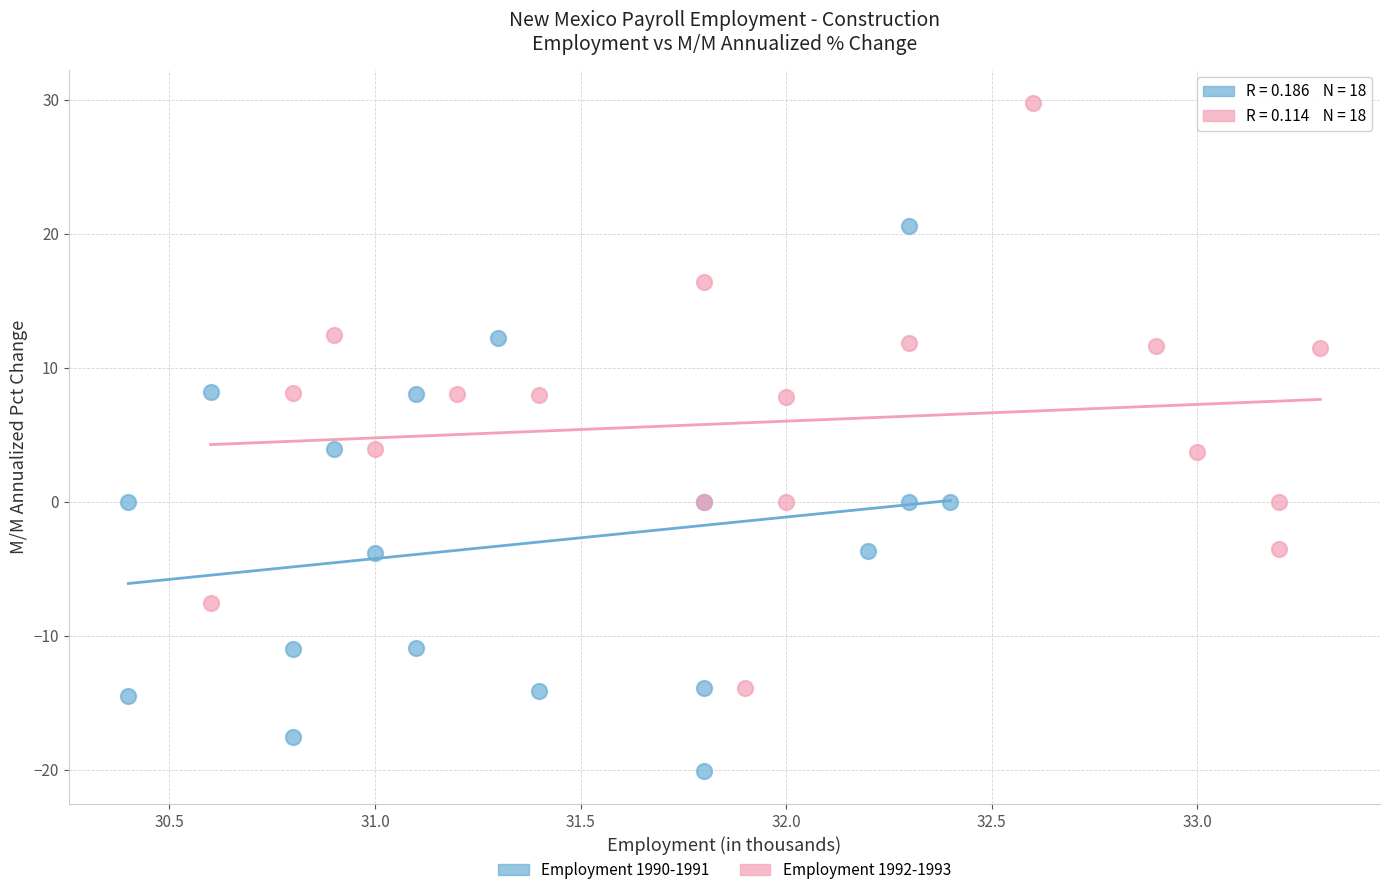

Which series contains the highest Y value?

Employment 1992-1993